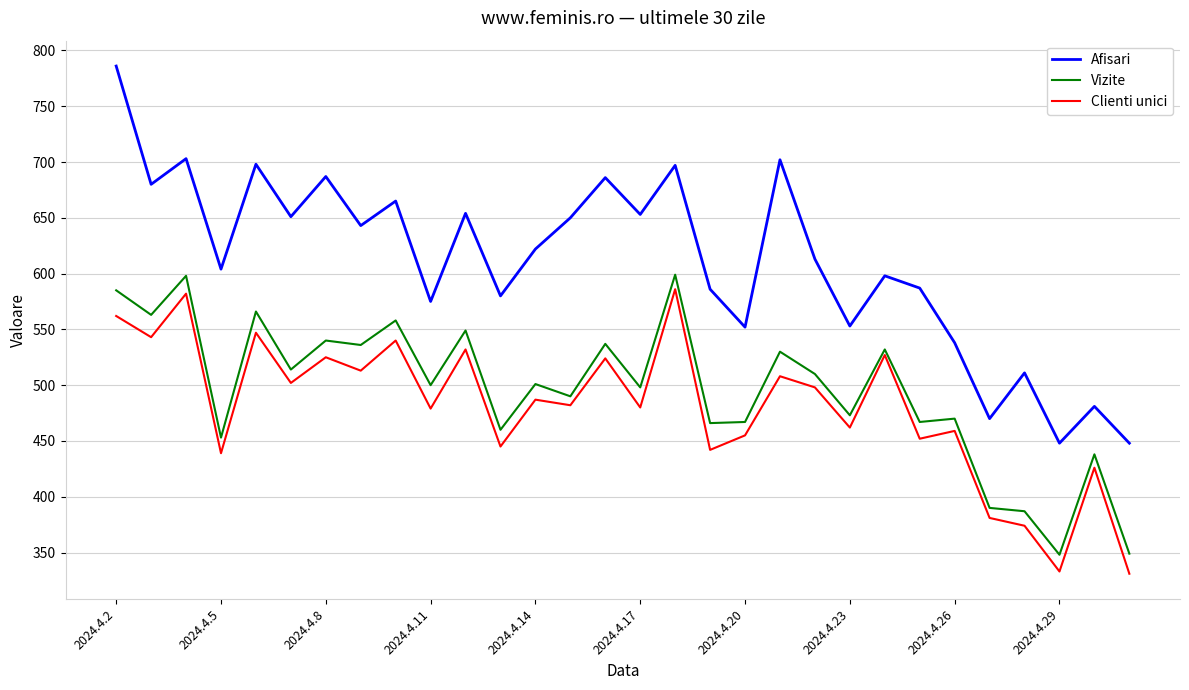

What is the minimum value shown in the chart?

331